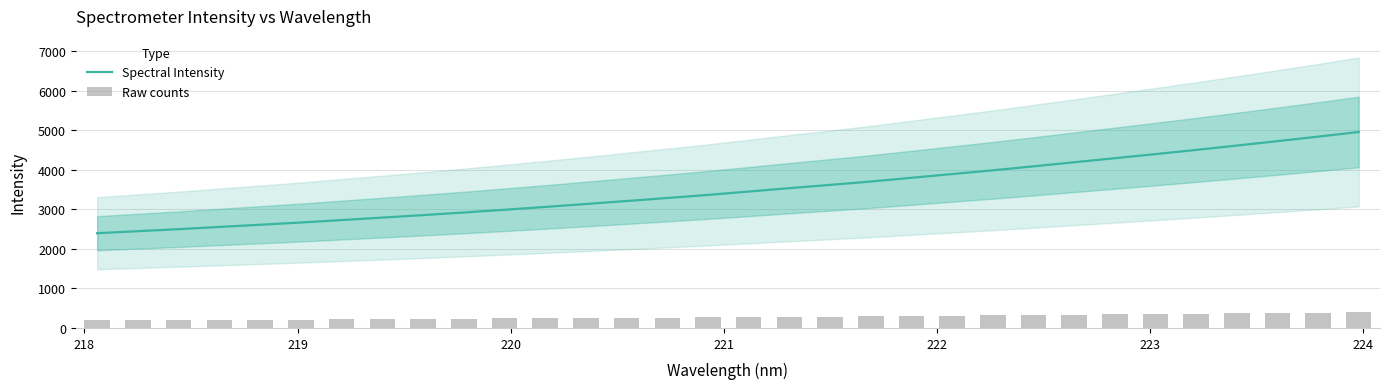

What is the difference between the second highest and minimum values in the Raw counts series?

195.5